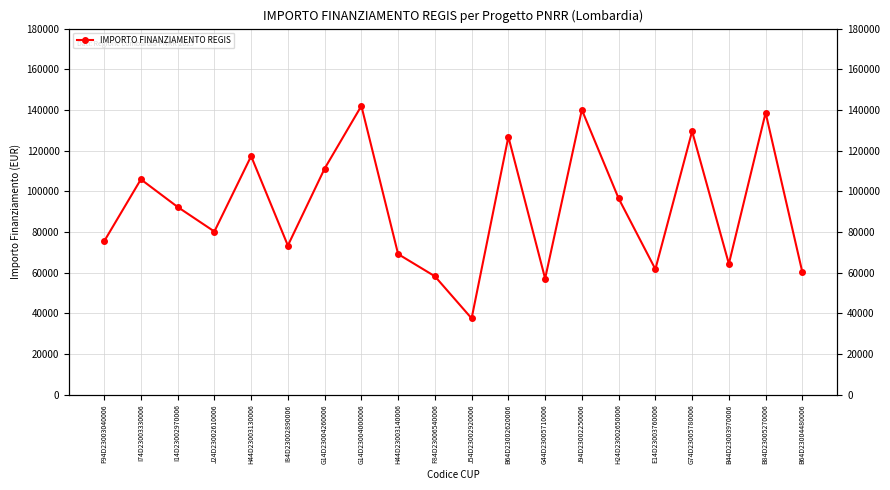

What is the sum of all values?

1838064.3